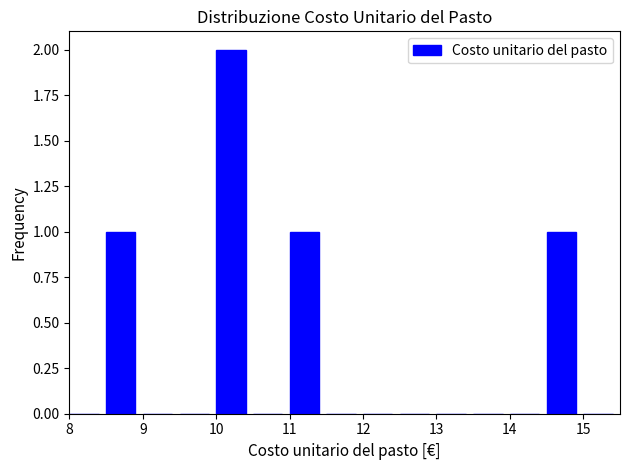

Reading left to right, transcribe this chart: for each bar, give the range it covers on the x-axis and its height. The values are not printed on the chart, so give them approximately, as read against the axis.

8.0 to 8.5: 0
8.5 to 9.0: 1
9.0 to 9.5: 0
9.5 to 10.0: 0
10.0 to 10.5: 2
10.5 to 11.0: 0
11.0 to 11.5: 1
11.5 to 12.0: 0
12.0 to 12.5: 0
12.5 to 13.0: 0
13.0 to 13.5: 0
13.5 to 14.0: 0
14.0 to 14.5: 0
14.5 to 15.0: 1
15.0 to 15.5: 0